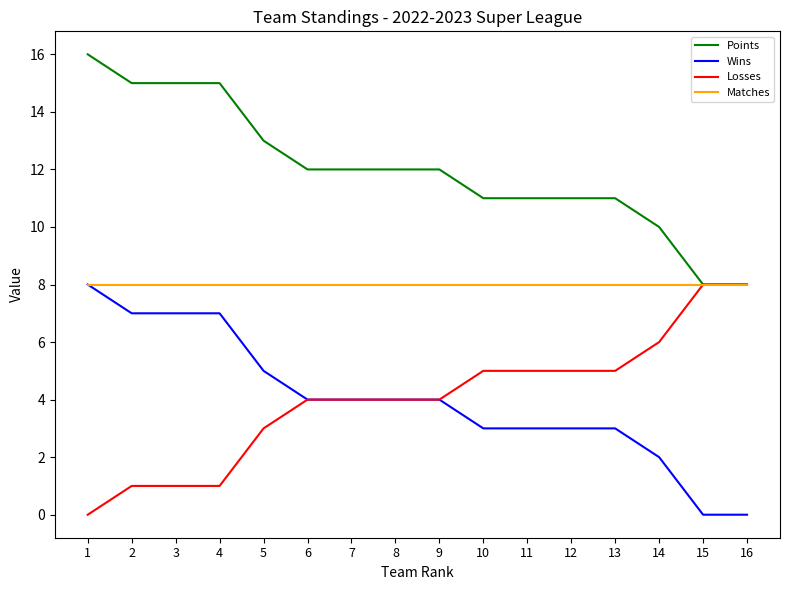

Rank the series at 14 from lowest to highest value.

Wins, Losses, Matches, Points